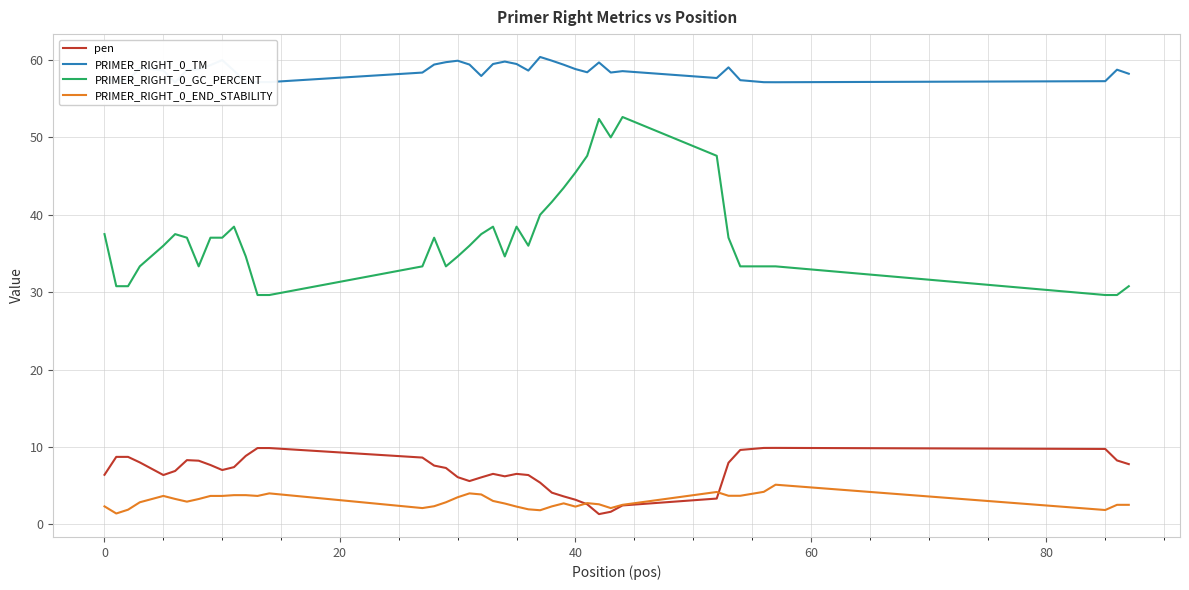

What is the lowest value of the pen series?

1.3